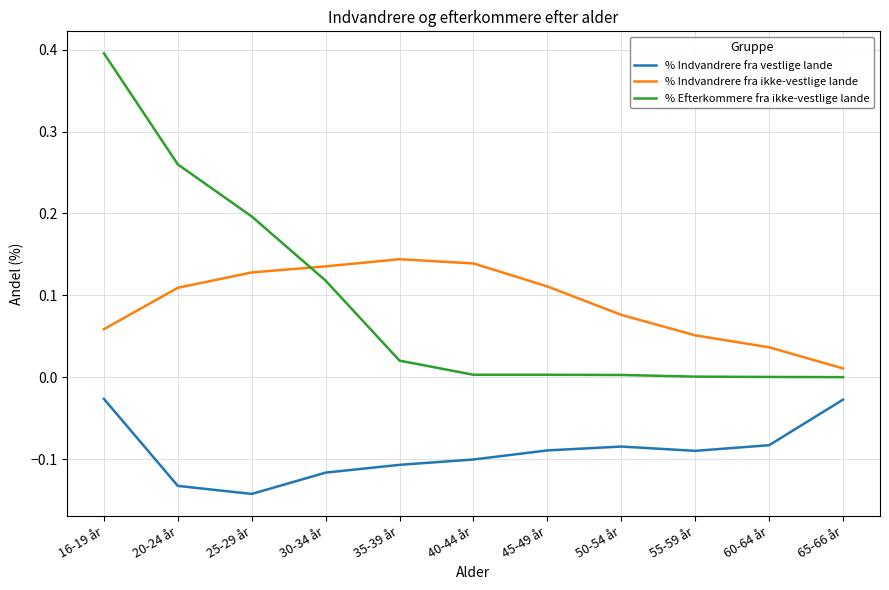

At which label does % Indvandrere fra ikke-vestlige lande reach its minimum?

65-66 år